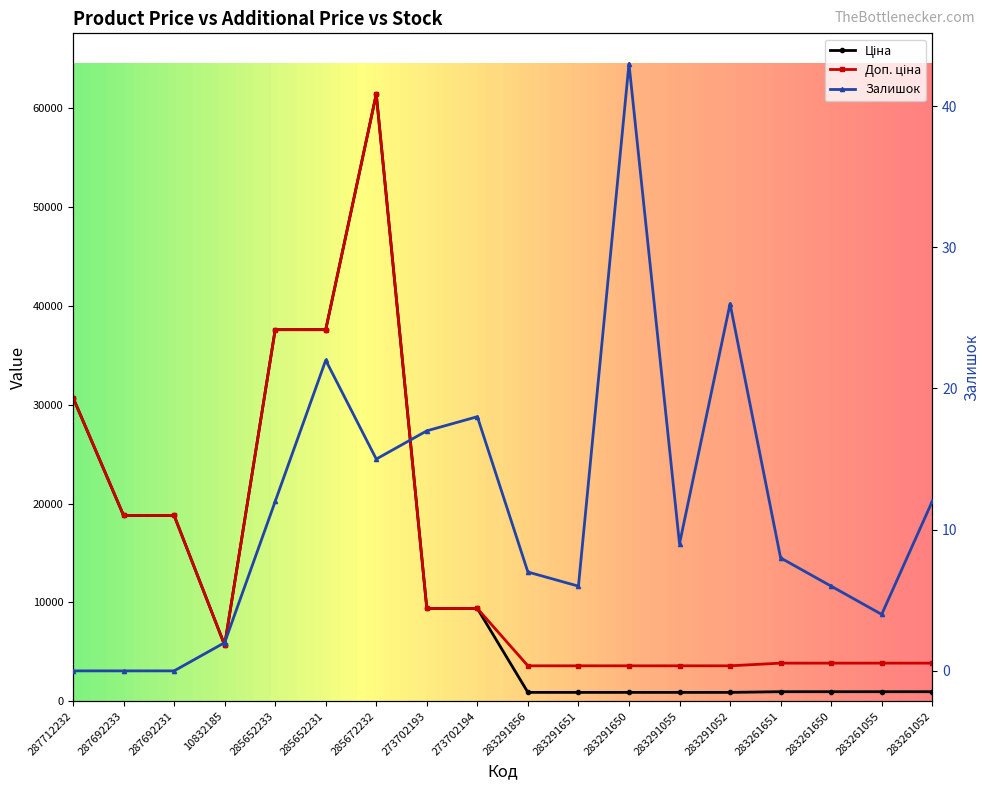

Where is the first local minimum for Залишок?

285672232